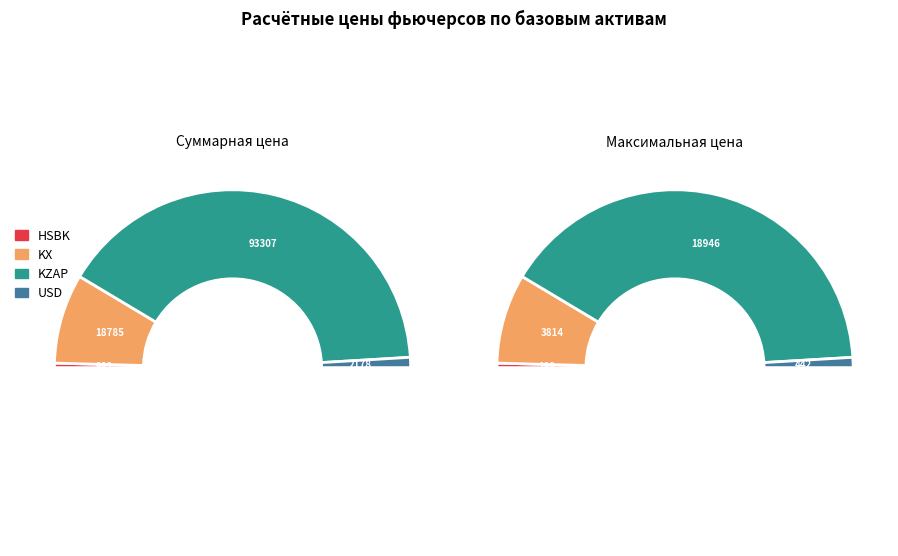

At USD, list the series in order from largest to smallest.

KZAP, KX, USD, HSBK